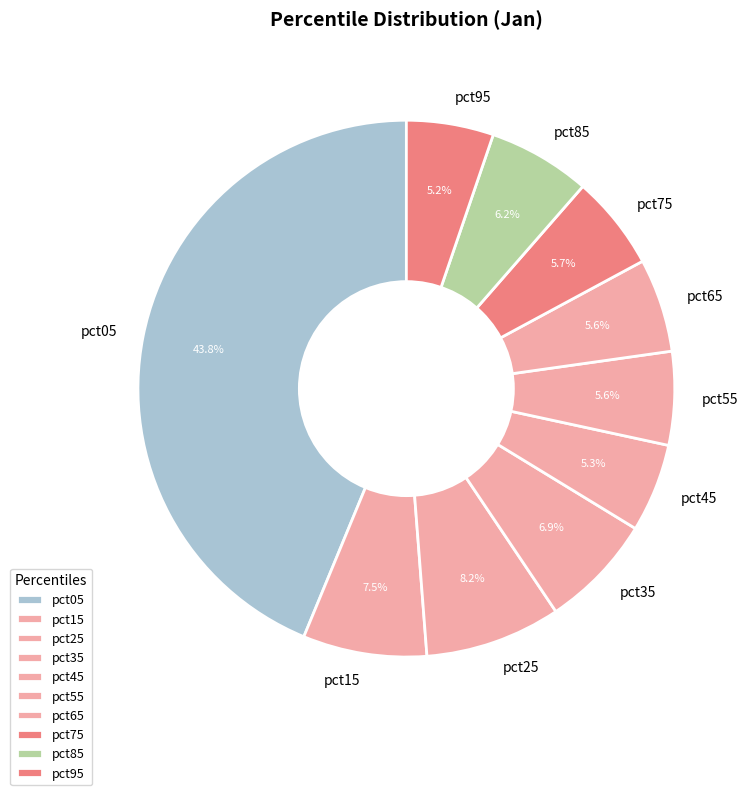

How many slices are in this pie chart?

10